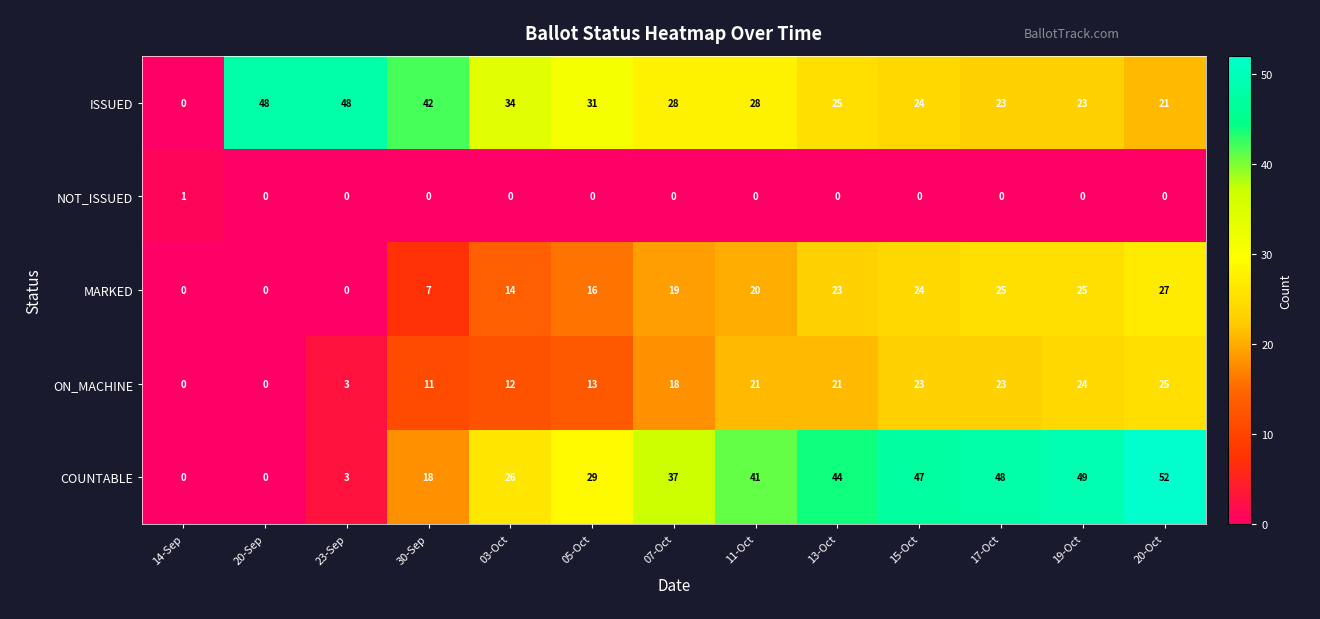

Rank the series by their maximum value, from lowest to highest.

NOT_ISSUED, ON_MACHINE, MARKED, ISSUED, COUNTABLE